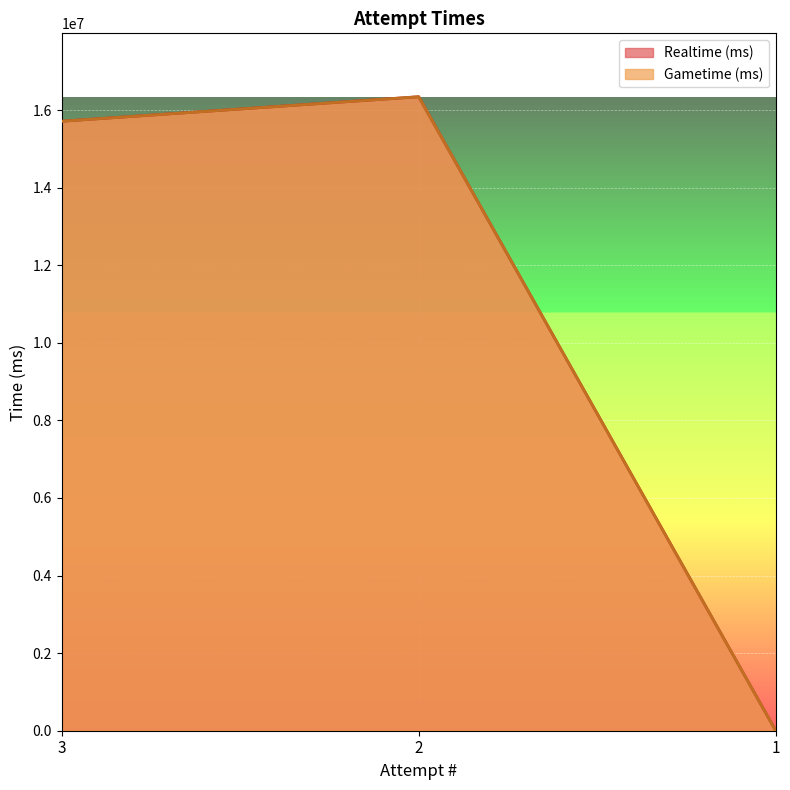

Rank the series by their maximum value, from highest to lowest.

Realtime (ms), Gametime (ms)